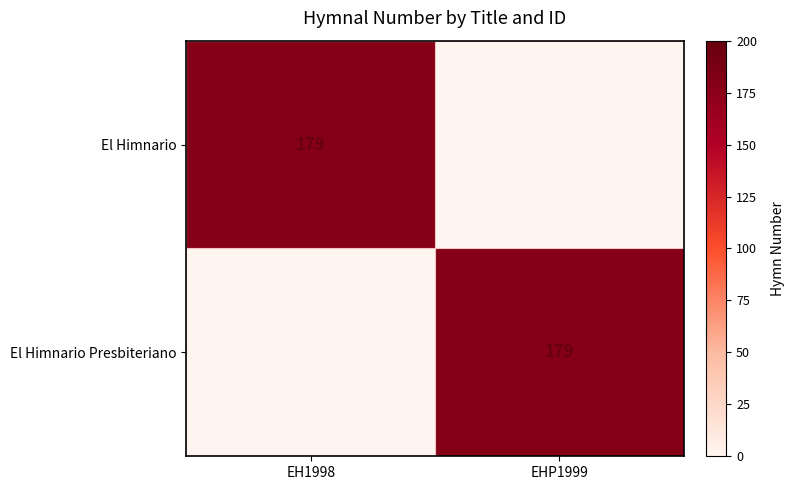

The value of El Himnario Presbiteriano at EHP1999 is 179. True or false?

True